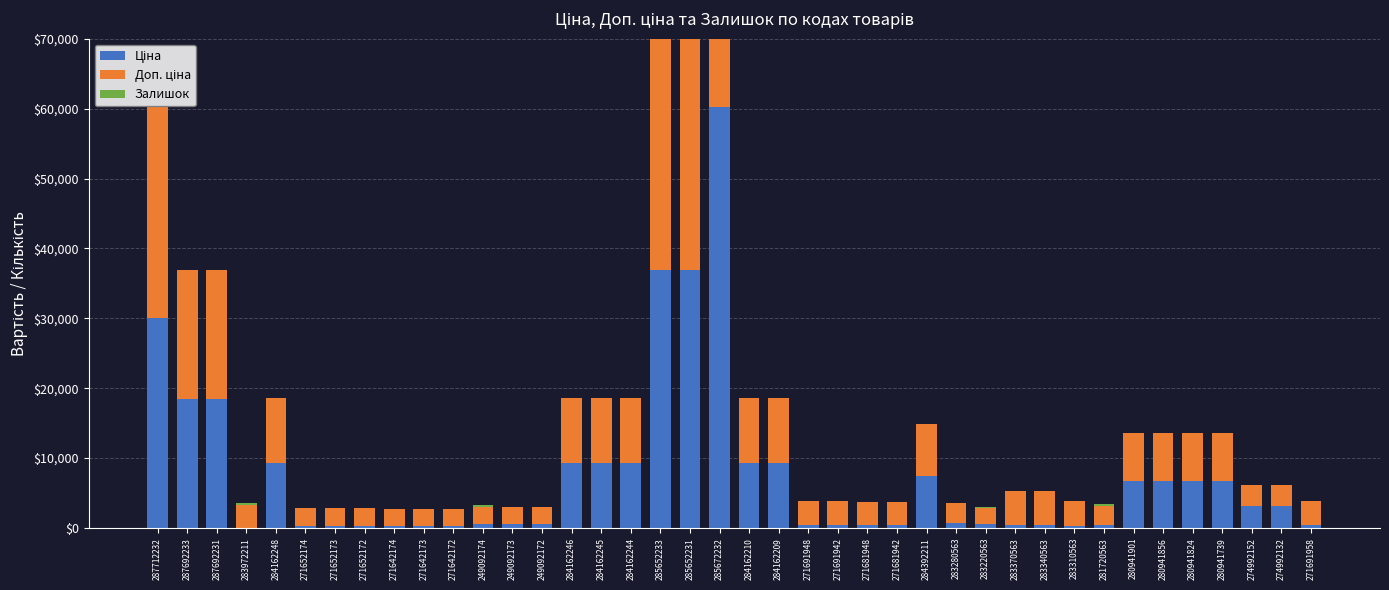

List the series in order of their peak value, highest first.

Ціна, Доп. ціна, Залишок